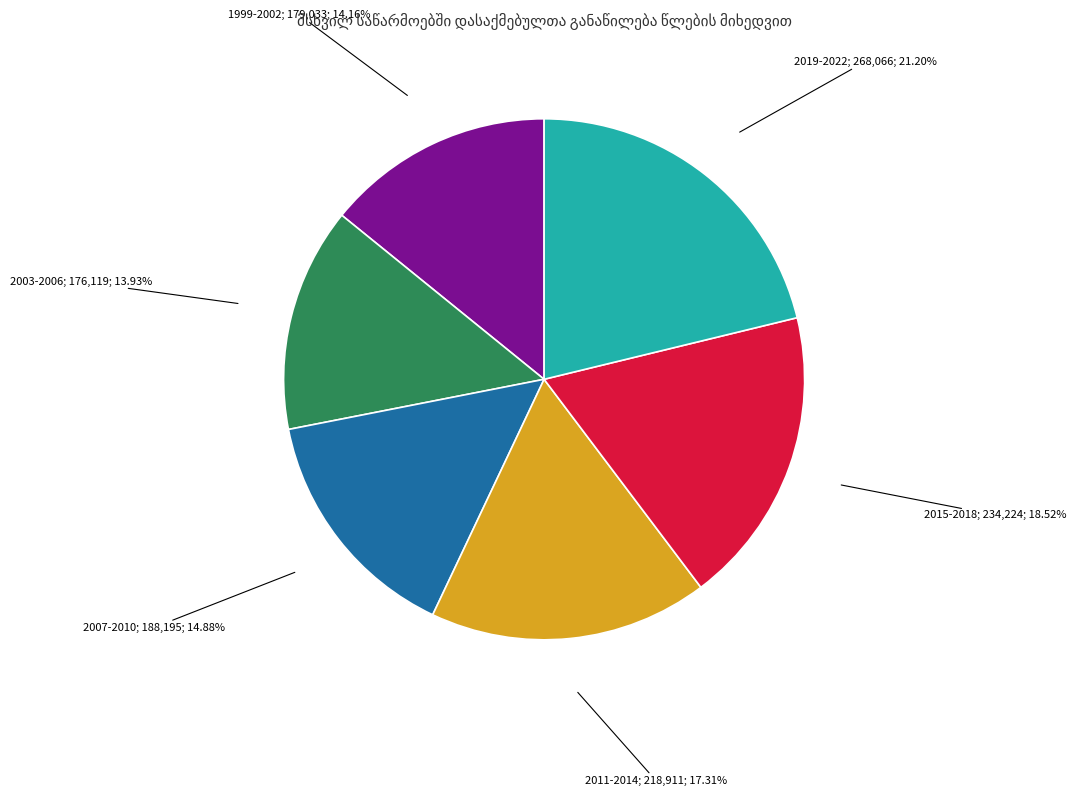

How many segments does this pie chart have?

6